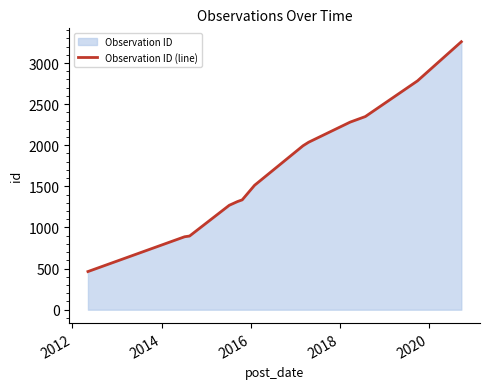

What is the maximum value shown in the chart?

3259